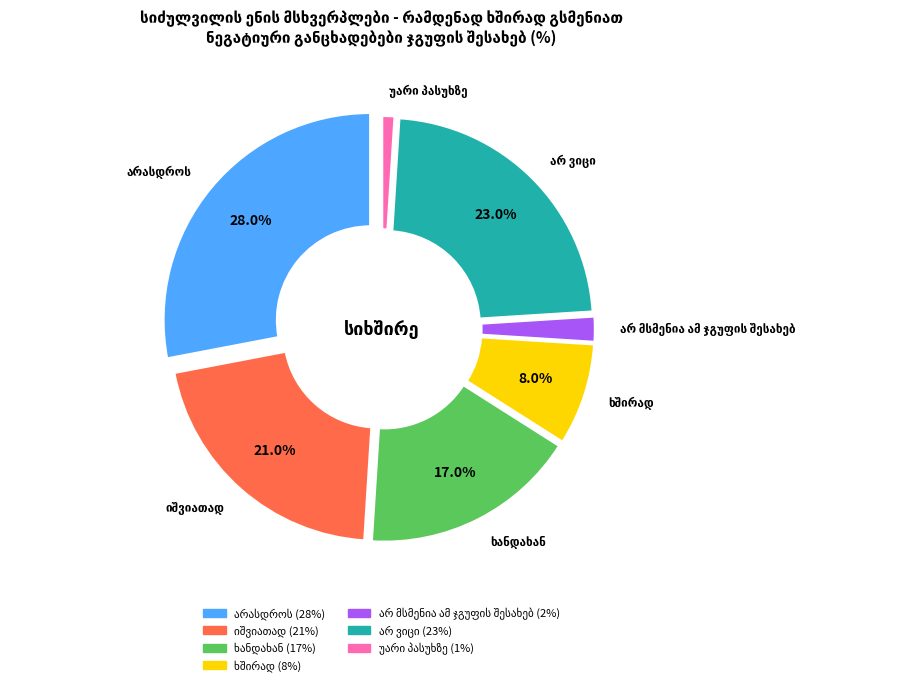

Is there a majority slice in this chart?

No